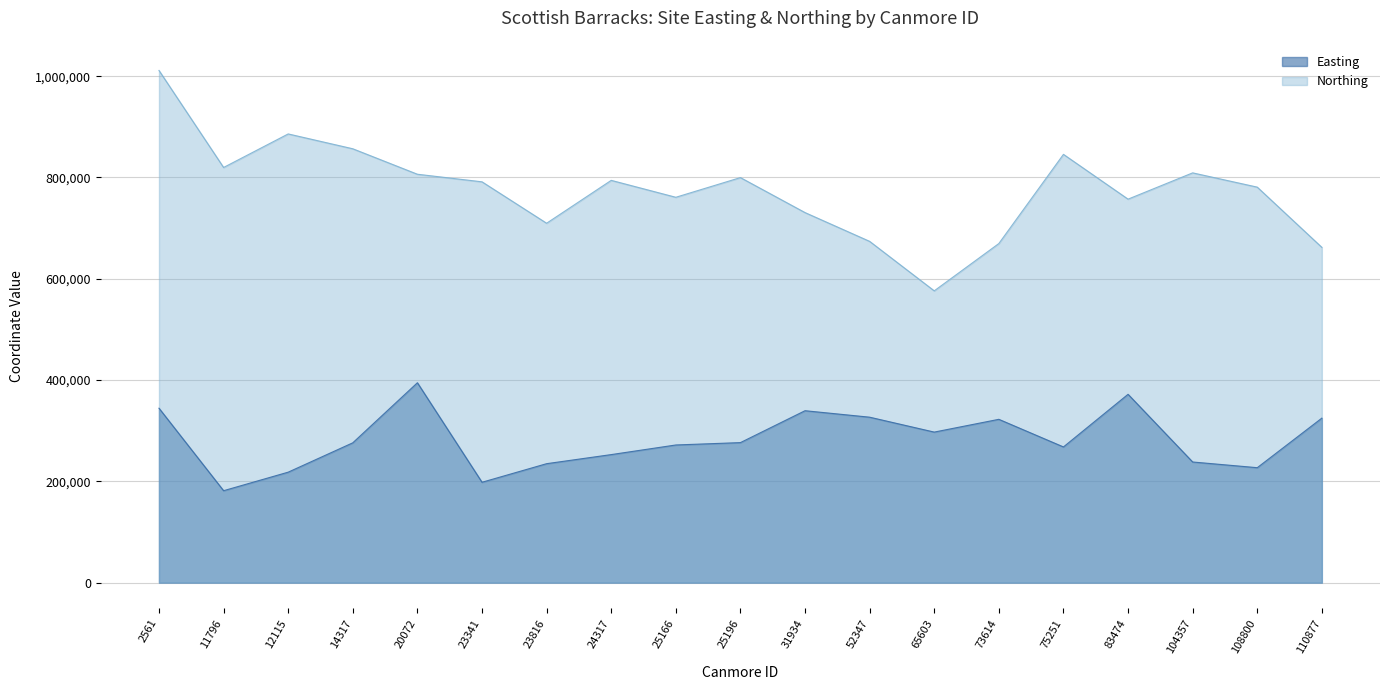

At which label is Easting closest to 288089?

65603